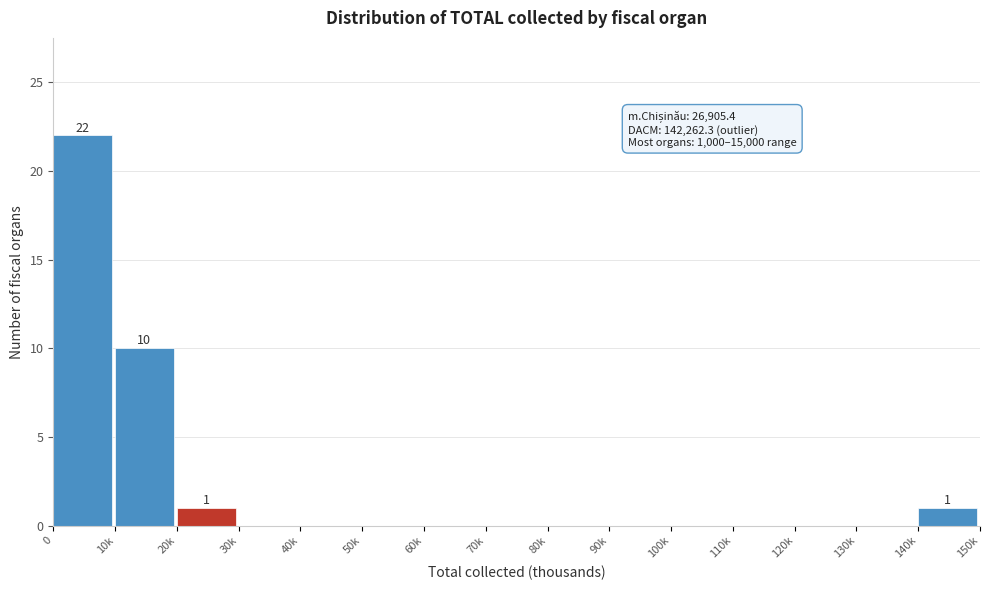

Reading left to right, list all the values displayed in this chart.

0=22	10k=10	20k=1	30k=0	40k=0	50k=0	60k=0	70k=0	80k=0	90k=0	100k=0	110k=0	120k=0	130k=0	140k=1